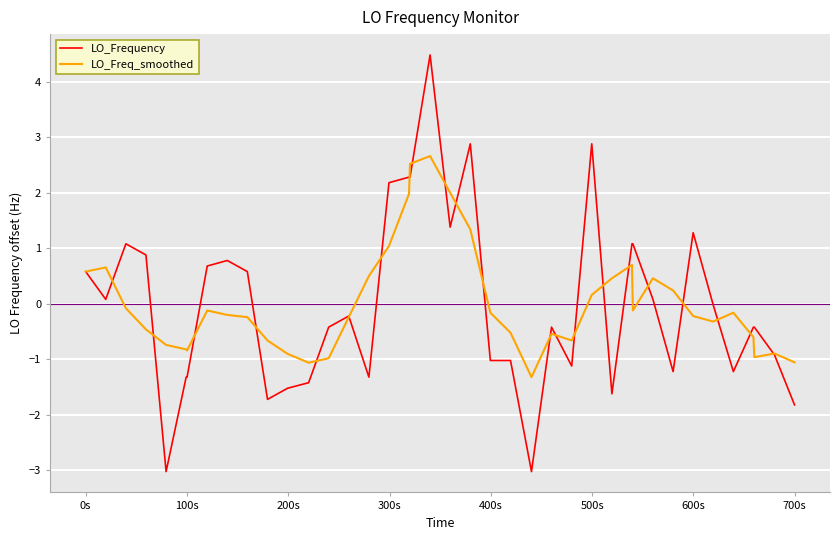

List the series in order of their peak value, highest first.

LO_Frequency, LO_Freq_smoothed